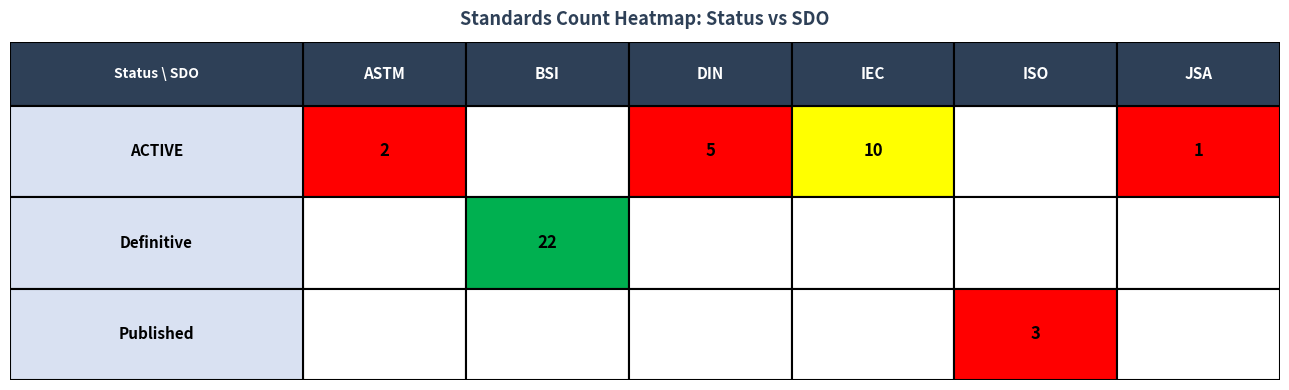

Reading left to right, list all the values displayed in this chart.

ACTIVE: 2	0	5	10	0	1
Definitive: 0	22	0	0	0	0
Published: 0	0	0	0	3	0